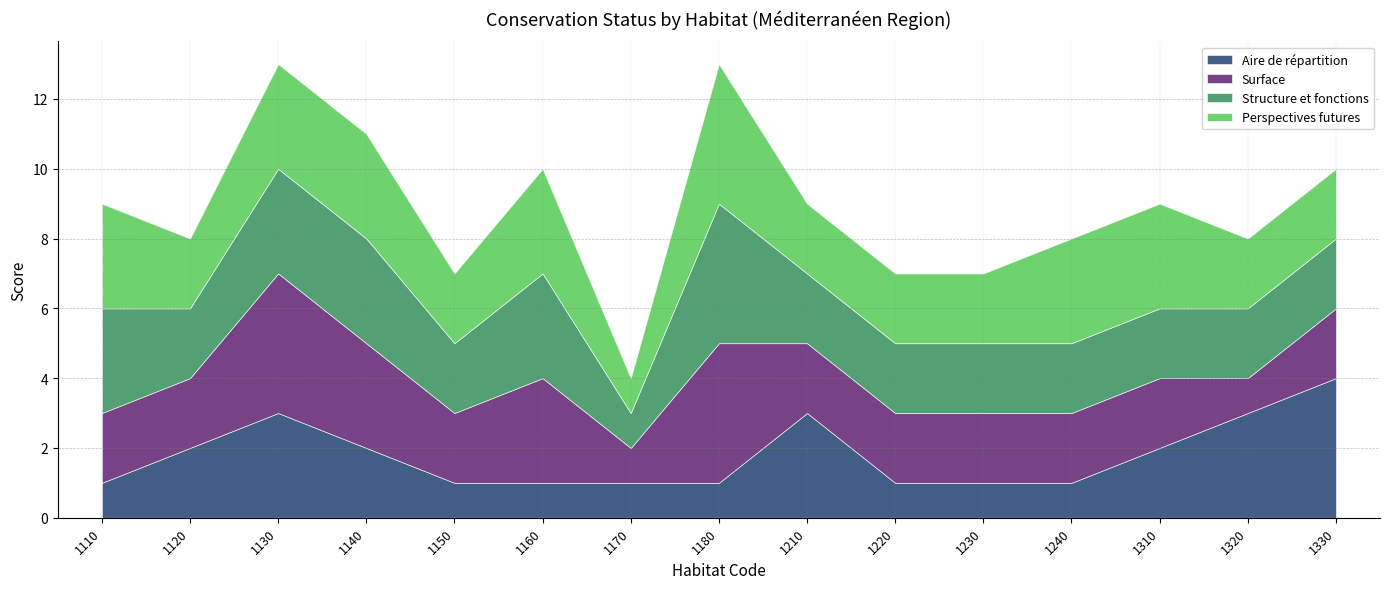

Reading left to right, extract all data points from this chart.

Aire de répartition: 1110=1	1120=2	1130=3	1140=2	1150=1	1160=1	1170=1	1180=1	1210=3	1220=1	1230=1	1240=1	1310=2	1320=3	1330=4
Surface: 1110=2	1120=2	1130=4	1140=3	1150=2	1160=3	1170=1	1180=4	1210=2	1220=2	1230=2	1240=2	1310=2	1320=1	1330=2
Structure et fonctions: 1110=3	1120=2	1130=3	1140=3	1150=2	1160=3	1170=1	1180=4	1210=2	1220=2	1230=2	1240=2	1310=2	1320=2	1330=2
Perspectives futures: 1110=3	1120=2	1130=3	1140=3	1150=2	1160=3	1170=1	1180=4	1210=2	1220=2	1230=2	1240=3	1310=3	1320=2	1330=2